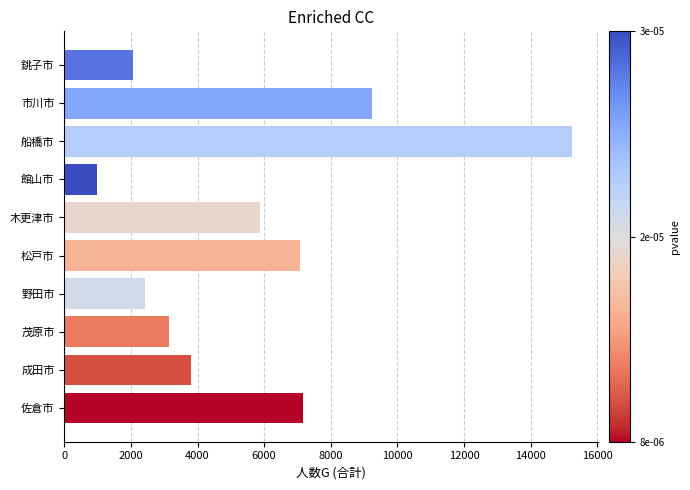

Where is the data nearest to the value 8119?

佐倉市